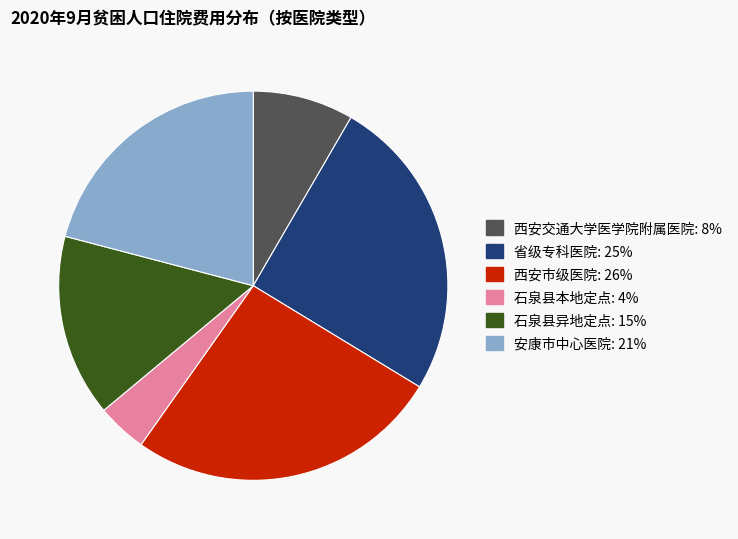

Is there a majority slice in this chart?

No